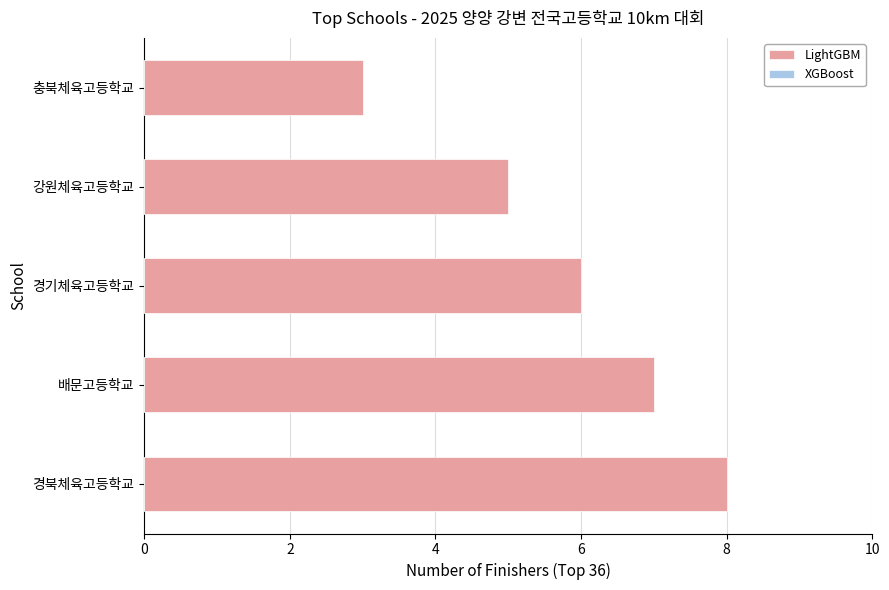

Is it true that the value at 강원체육고등학교 is 8?

False